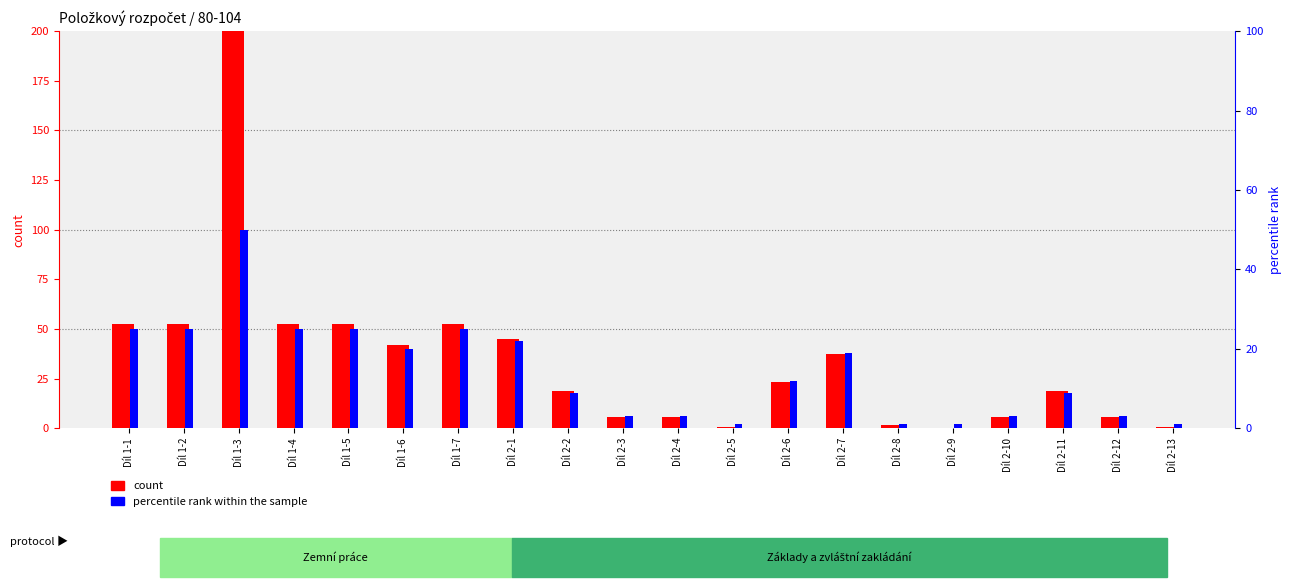

What are all the series names shown in the legend?

count, percentile rank within the sample